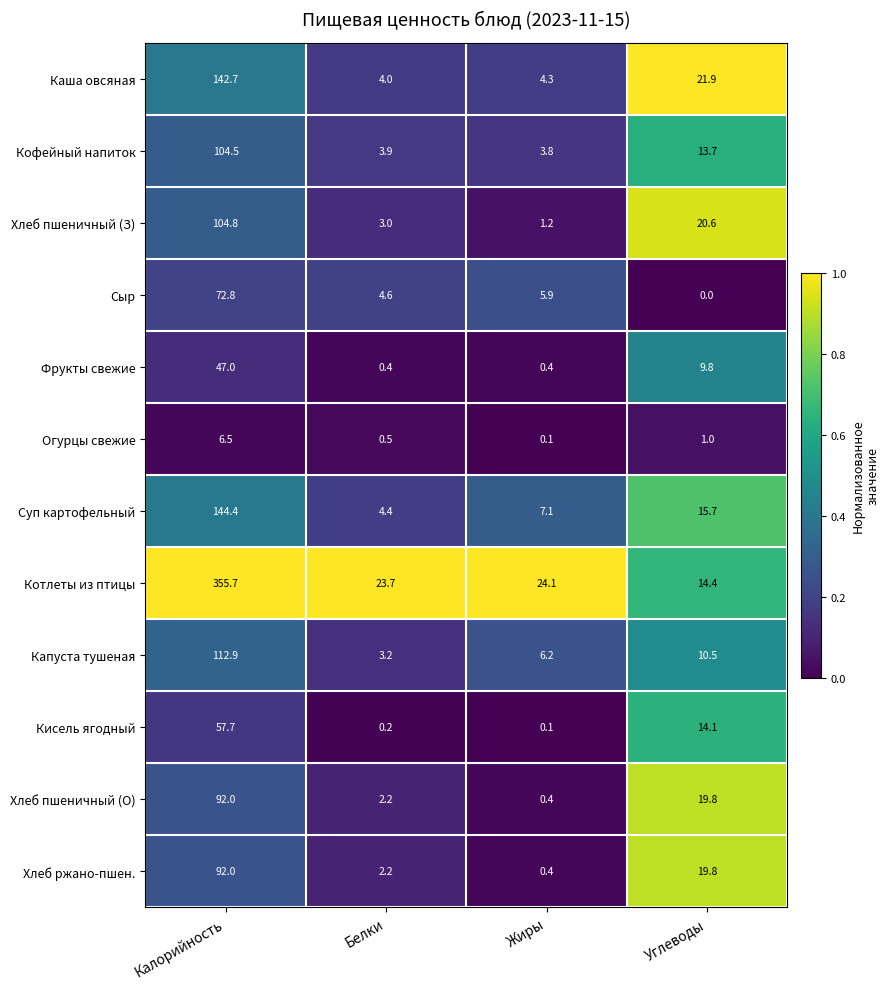

Which series has the largest total across all categories?

Котлеты из птицы